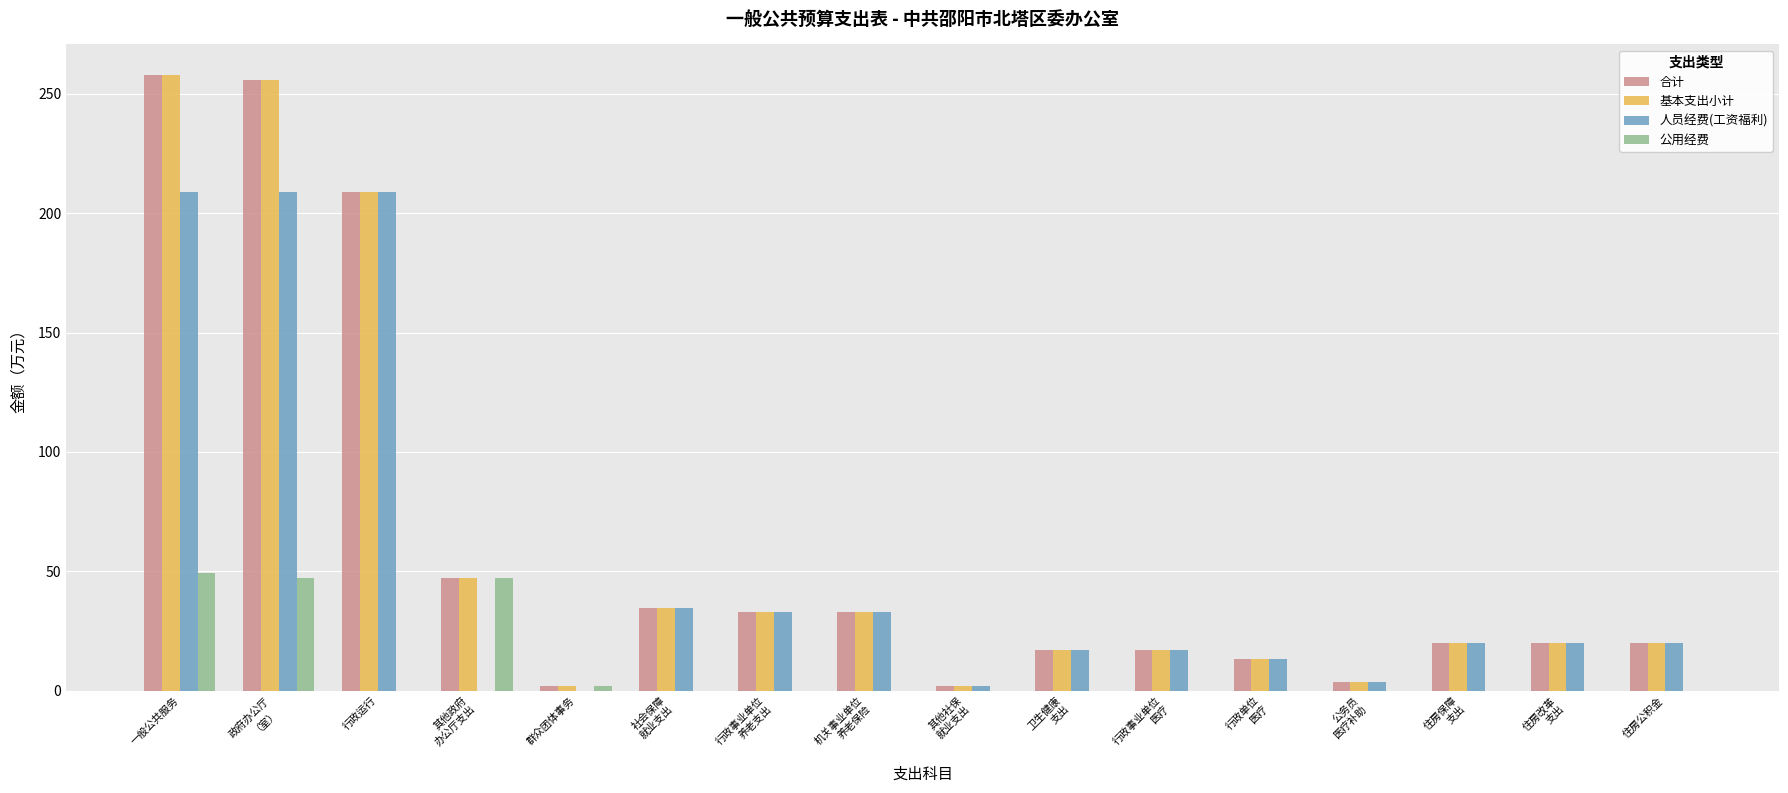

Where does the 人员经费(工资福利) series first go above 19?

一般公共服务